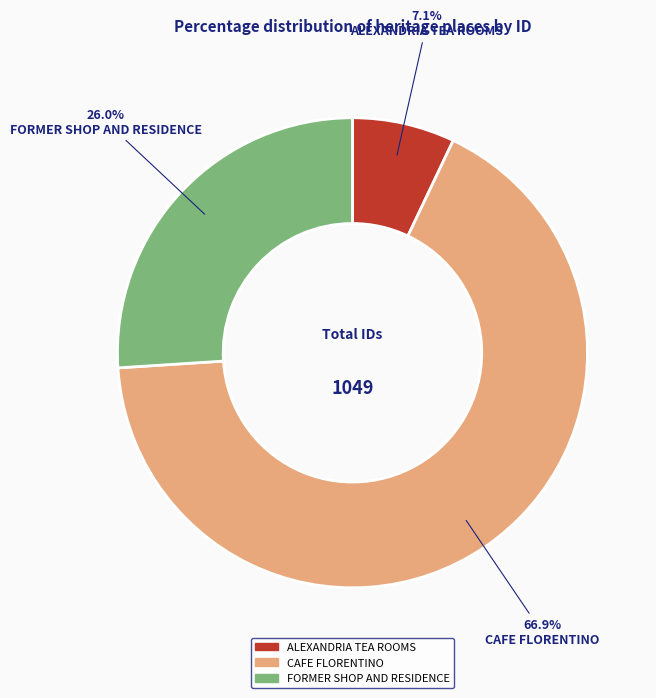

Which category has the smallest portion of the pie?

ALEXANDRIA TEA ROOMS